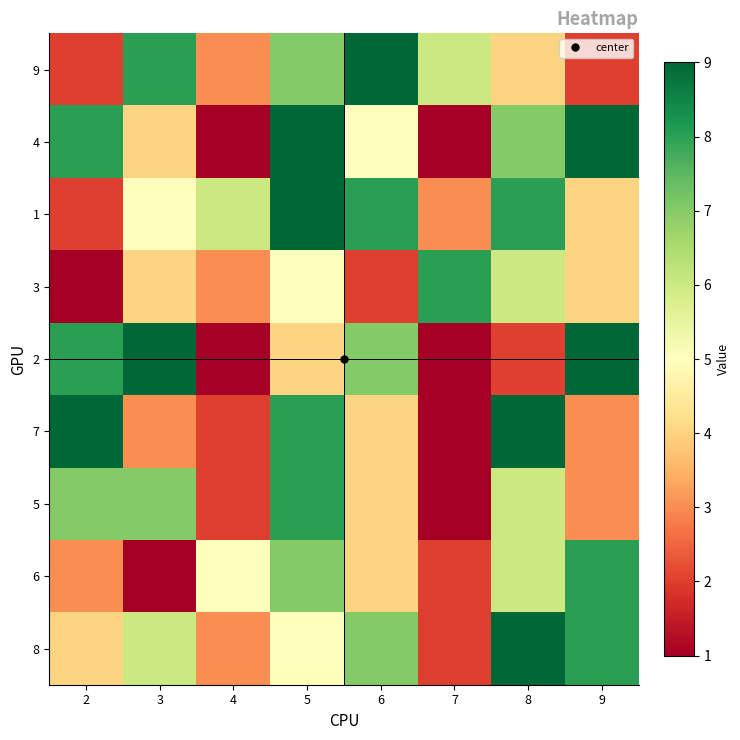

Reading right to left, transcribe all the data shown in this chart.

9: 9=2	8=4	7=6	6=9	5=7	4=3	3=8	2=2
4: 9=9	8=7	7=1	6=5	5=9	4=1	3=4	2=8
1: 9=4	8=8	7=3	6=8	5=9	4=6	3=5	2=2
3: 9=4	8=6	7=8	6=2	5=5	4=3	3=4	2=1
2: 9=9	8=2	7=1	6=7	5=4	4=1	3=9	2=8
7: 9=3	8=9	7=1	6=4	5=8	4=2	3=3	2=9
5: 9=3	8=6	7=1	6=4	5=8	4=2	3=7	2=7
6: 9=8	8=6	7=2	6=4	5=7	4=5	3=1	2=3
8: 9=8	8=9	7=2	6=7	5=5	4=3	3=6	2=4